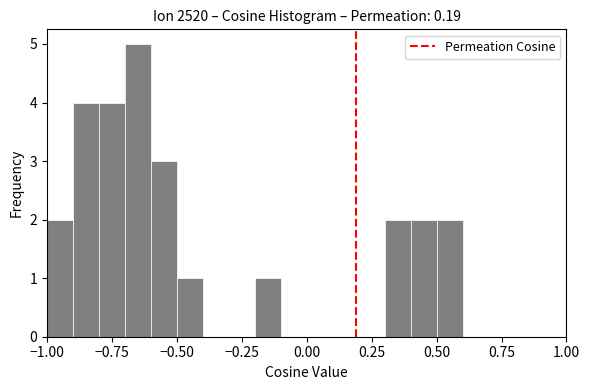

Read against the x-axis, roughly where is the centre of the tallest bar?

-0.65